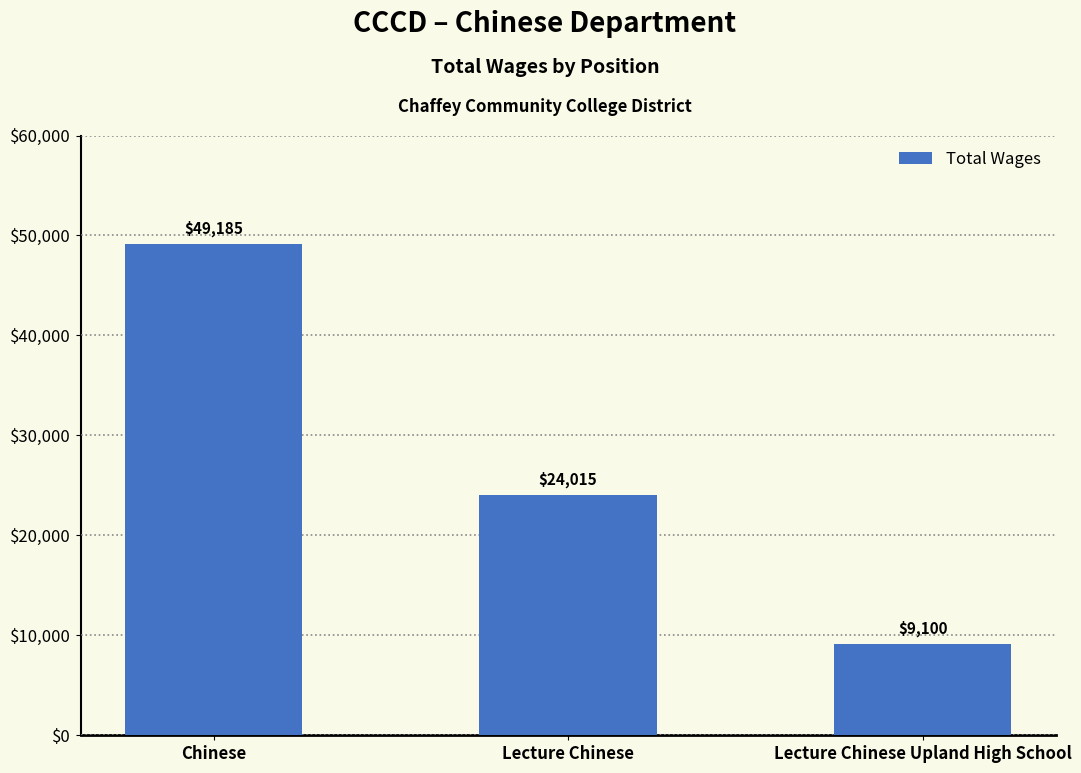

Where does the data first go above 24015?

Chinese